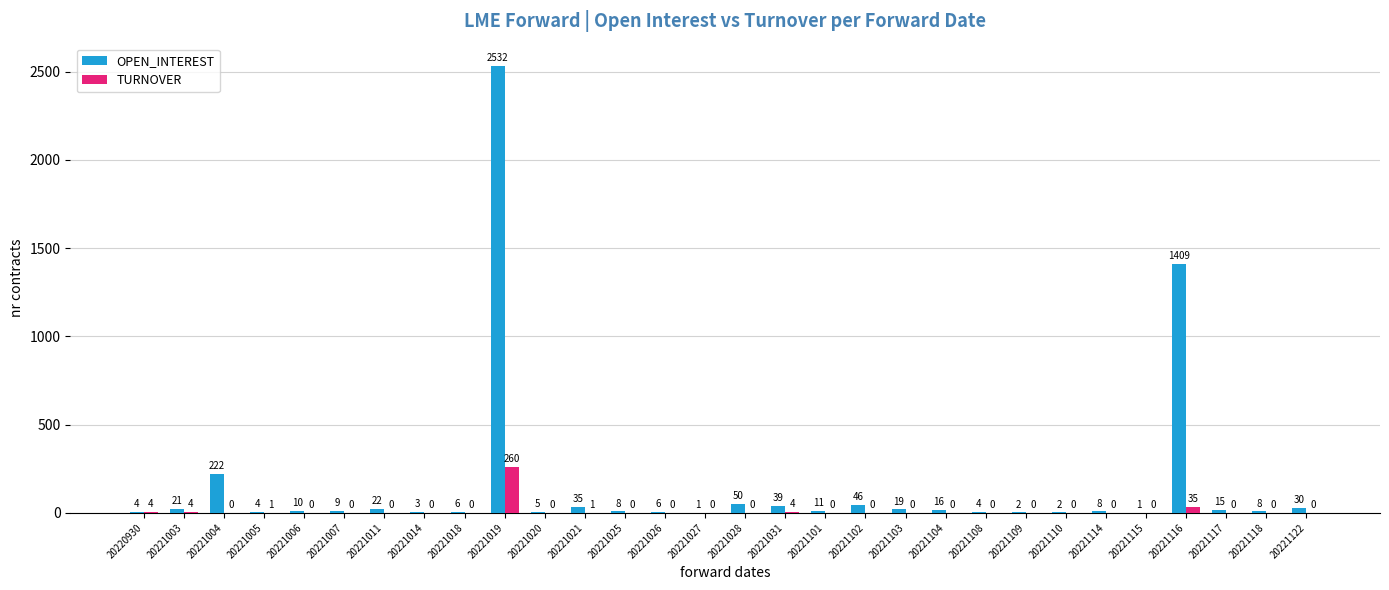

Which series has the largest total across all categories?

OPEN_INTEREST